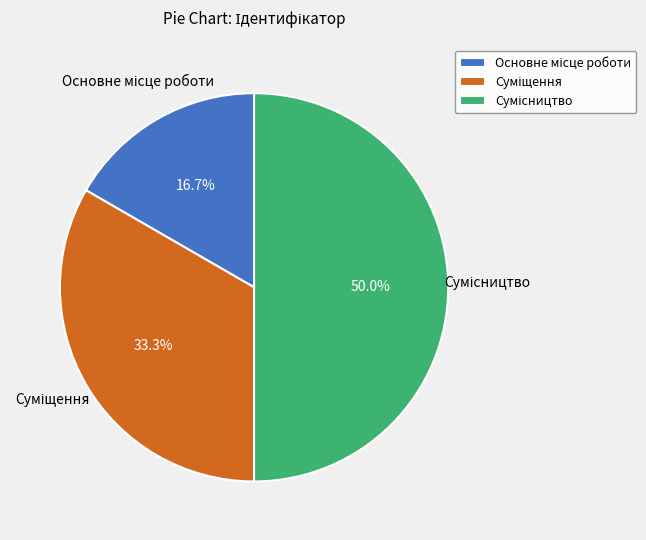

What percentage is NOT represented by Суміщення?

66.7%